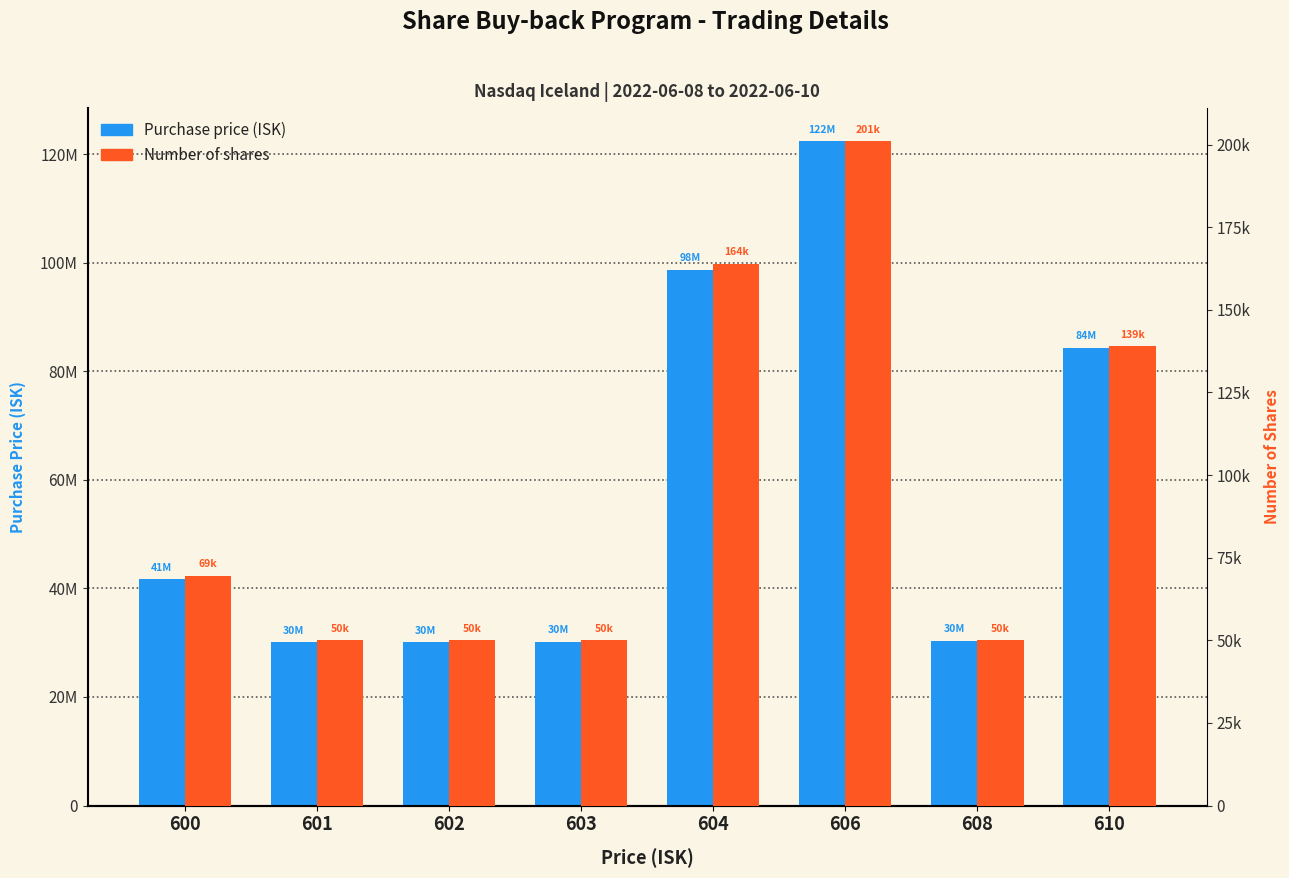

How many data points in Number of shares are less than 69500?

4